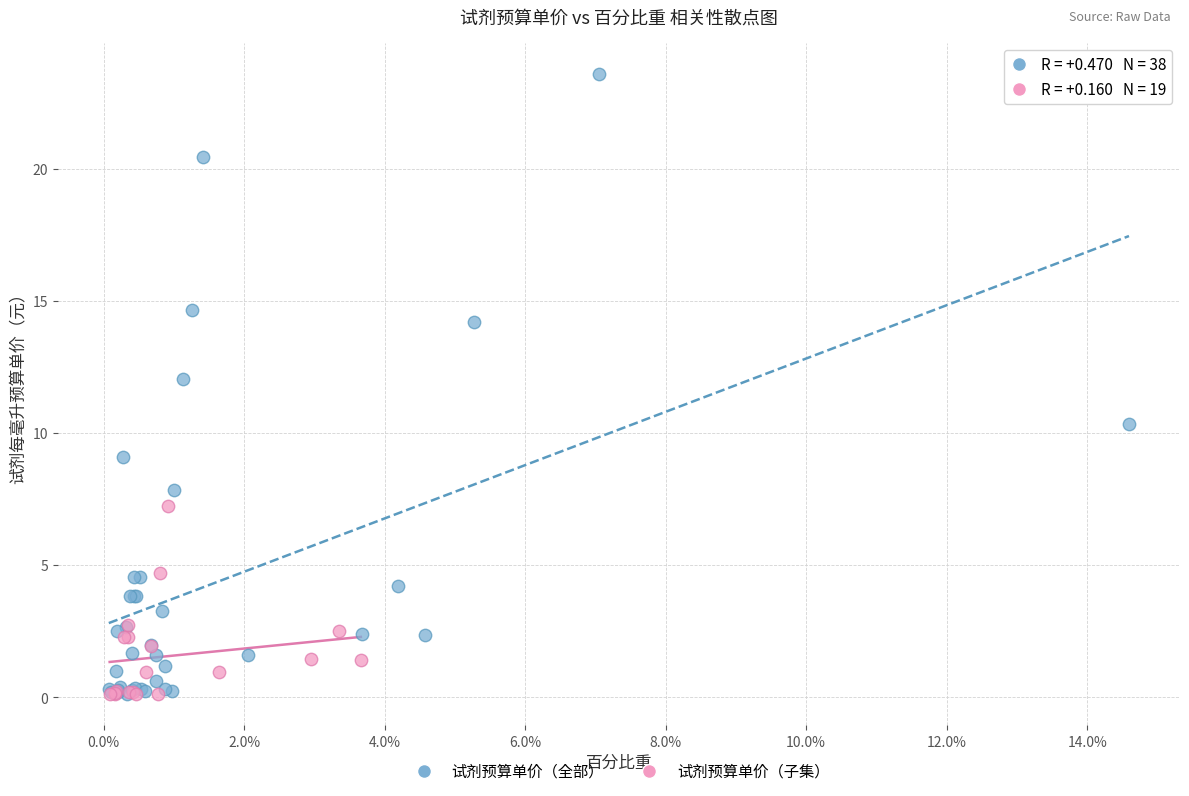

Which series contains the highest Y value?

试剂预算单价（全部）